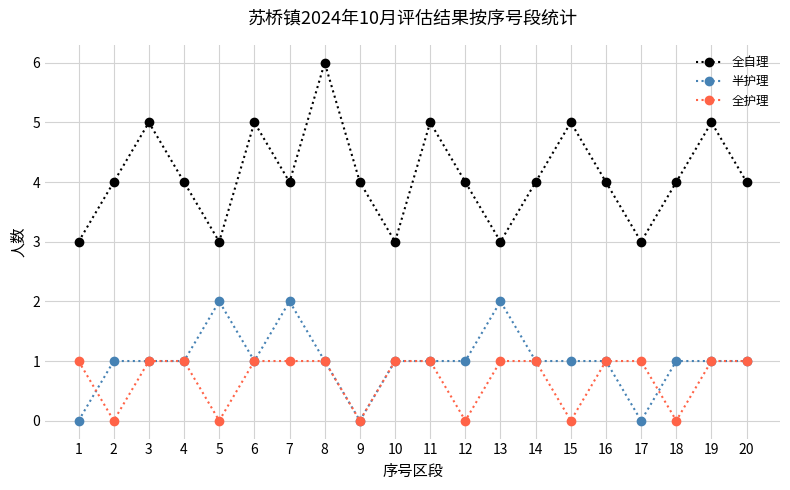

At which category does 全自理 reach its first local valley?

5